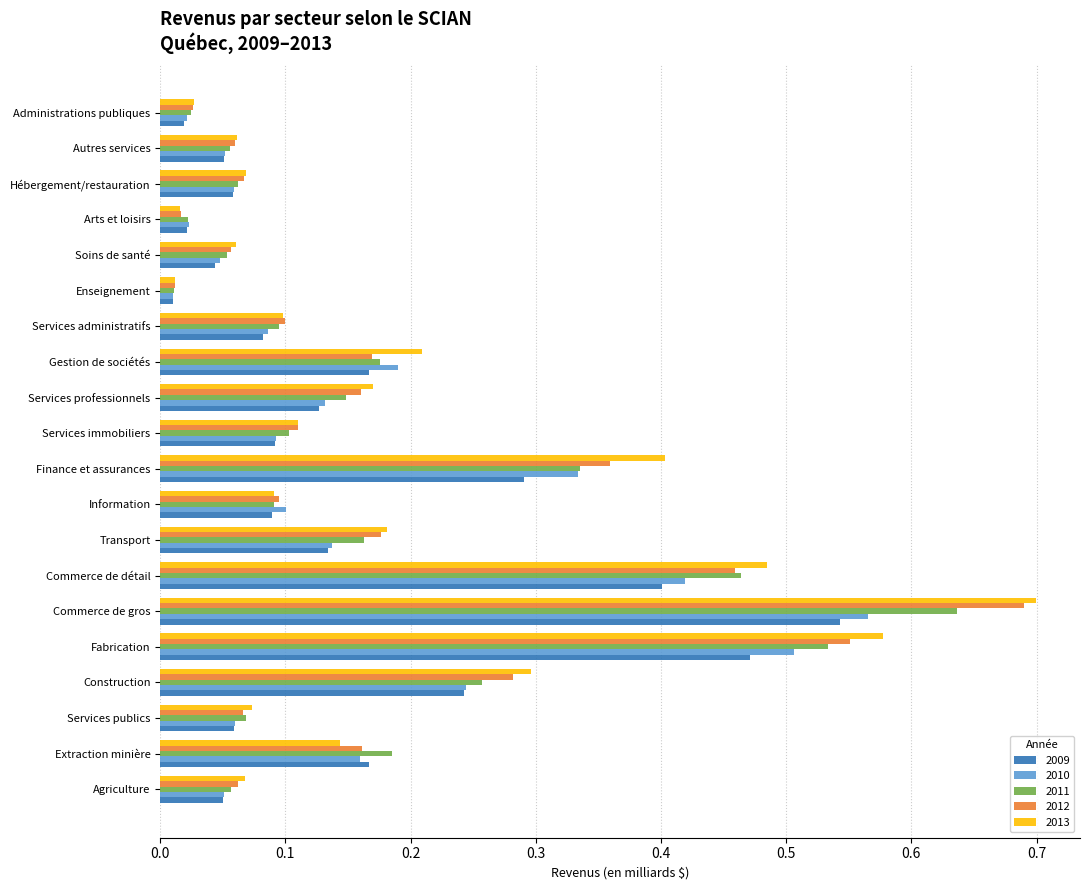

How many data points does each series have?

20